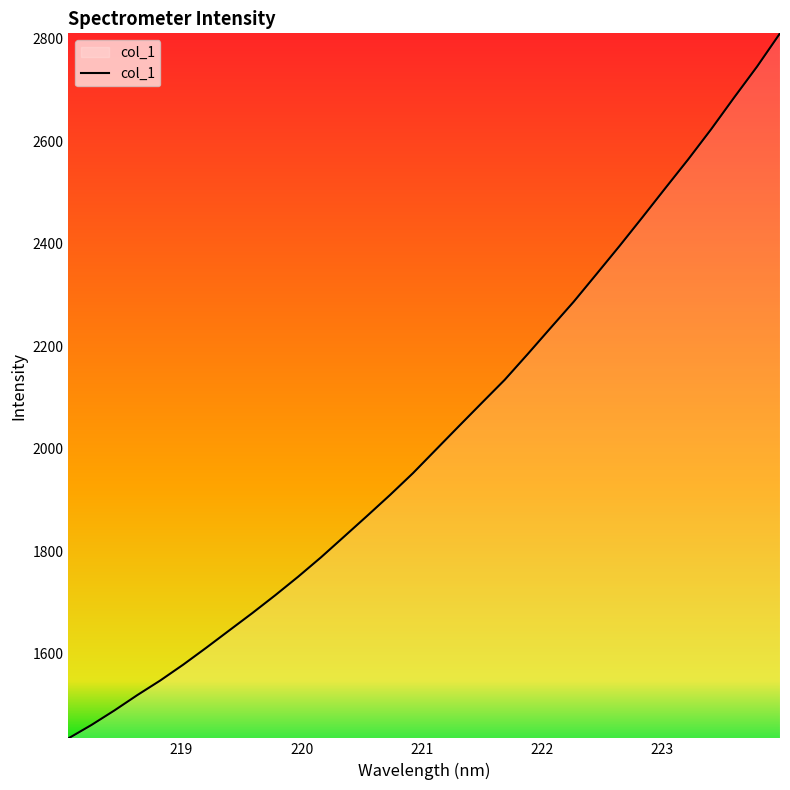

What is the maximum value shown in the chart?

2810.1